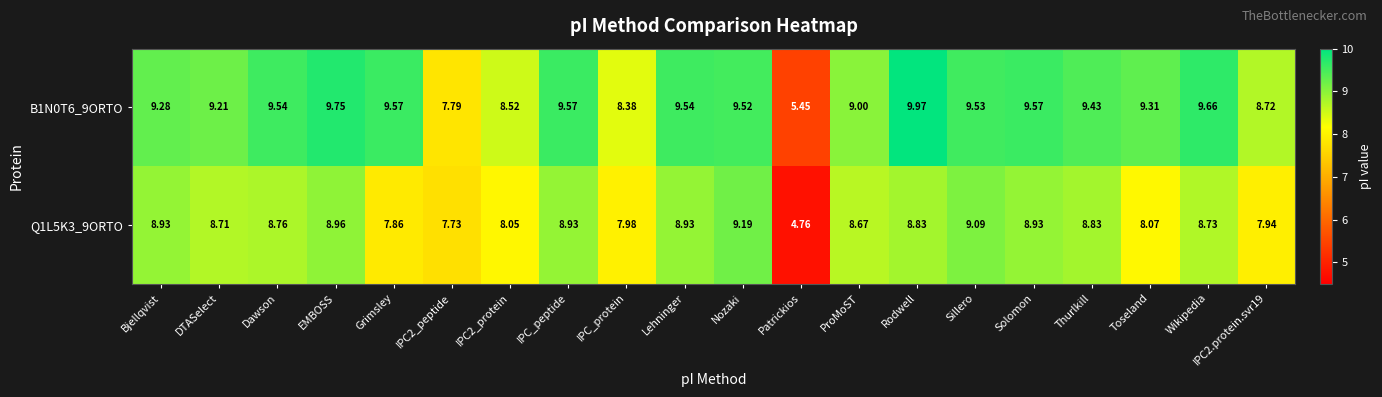

At which category does the chart reach its peak across all series?

Rodwell